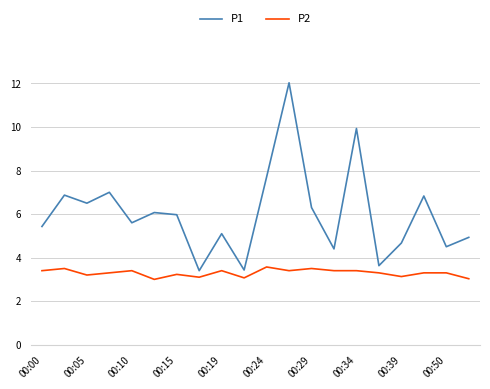

What is the minimum value for P1?

3.4